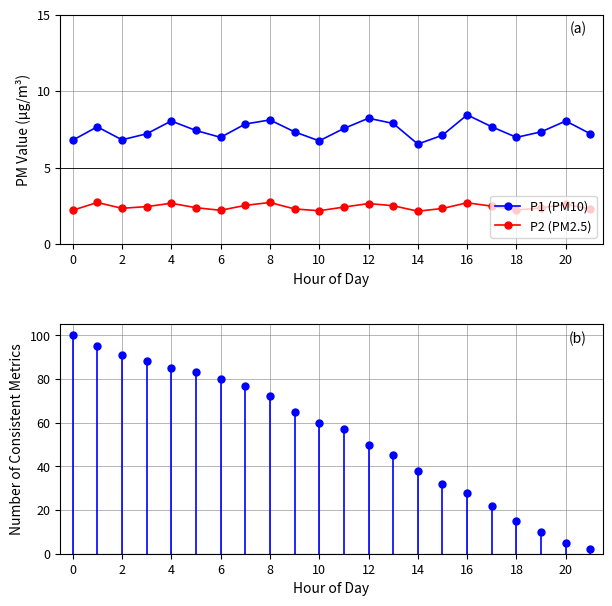

The value of P1 (PM10) at 0 is 6.8. True or false?

True